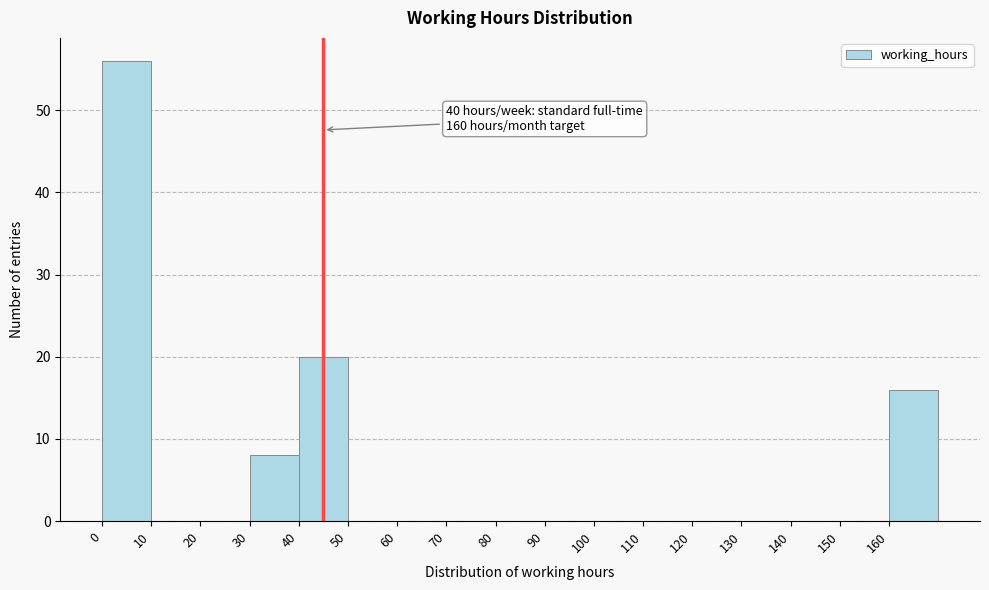

Which range on the x-axis has the tallest bar?

0 to 10